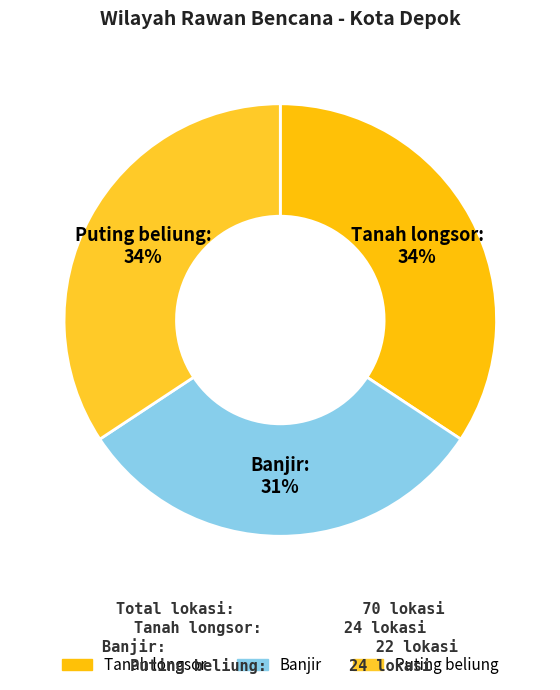

The Tanah longsor slice represents 34% of the pie. True or false?

True